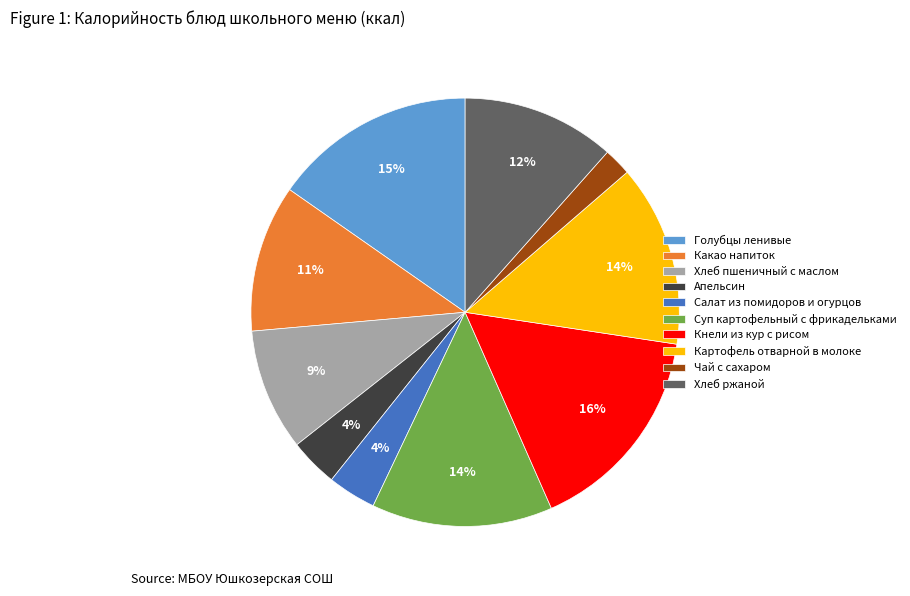

Is there any slice that represents more than half of the pie?

No